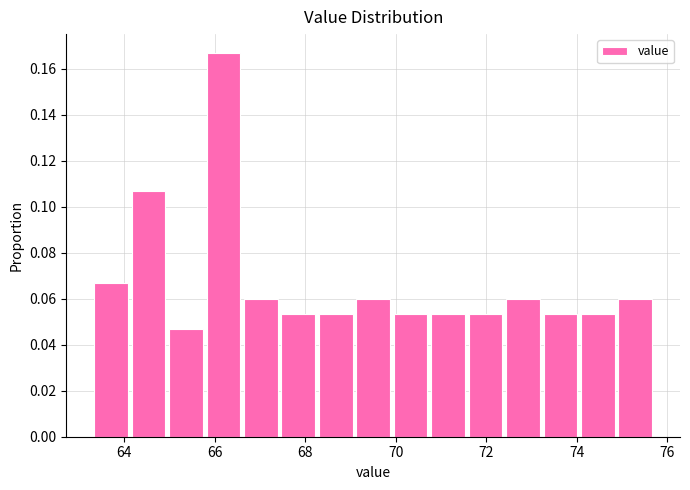

What is the height of the bar covering 70.0 to 70.8 on the x-axis? Neither the bar edges nor the heights are printed on the chart, so give them approximately, as read against the axes.

0.054